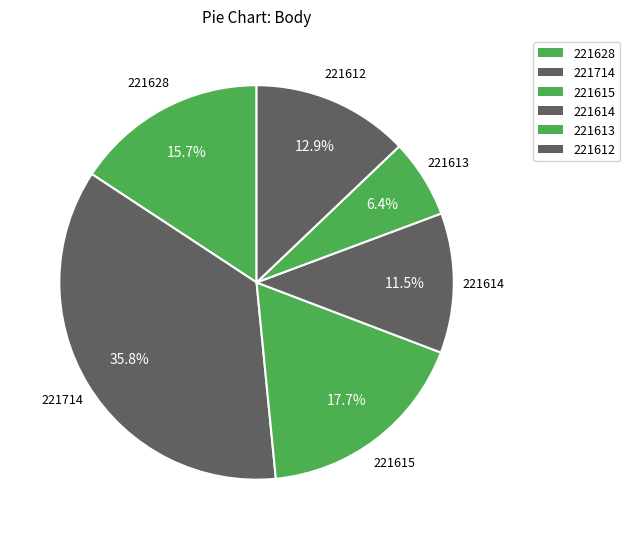

To the nearest percent, what is the difference between the 221612 and 221714 slice percentages?

23%